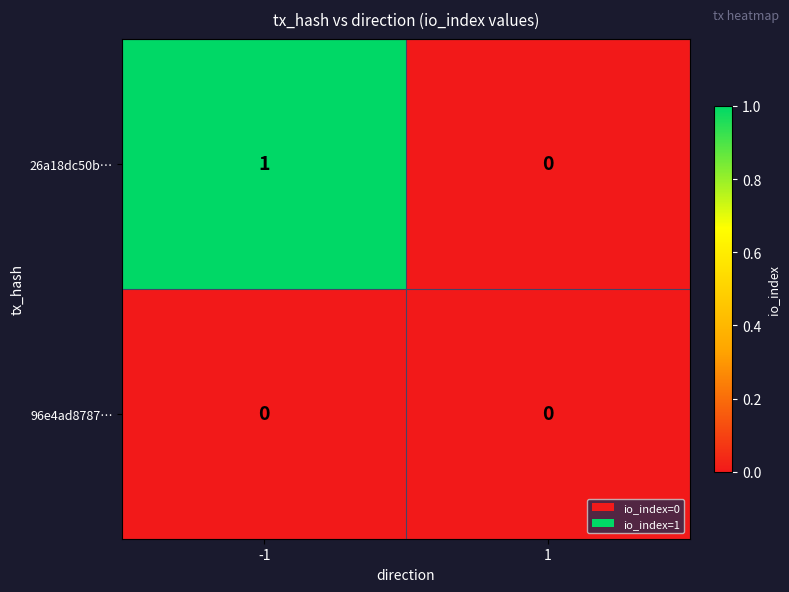

Which series has the widest spread of values?

26a18dc50b…